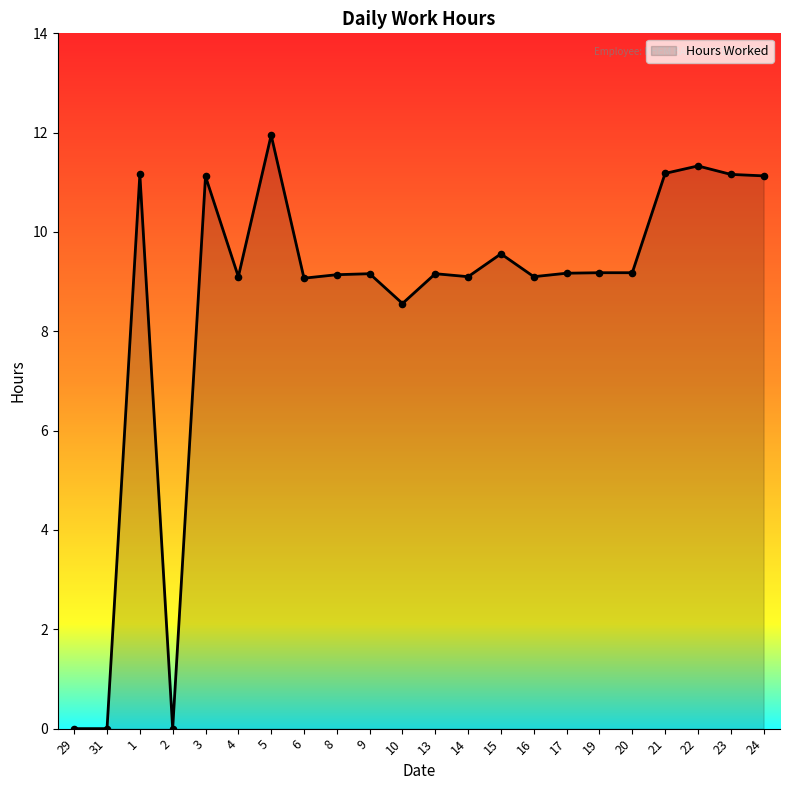

What is the change in value from 5 to 21?

-0.8